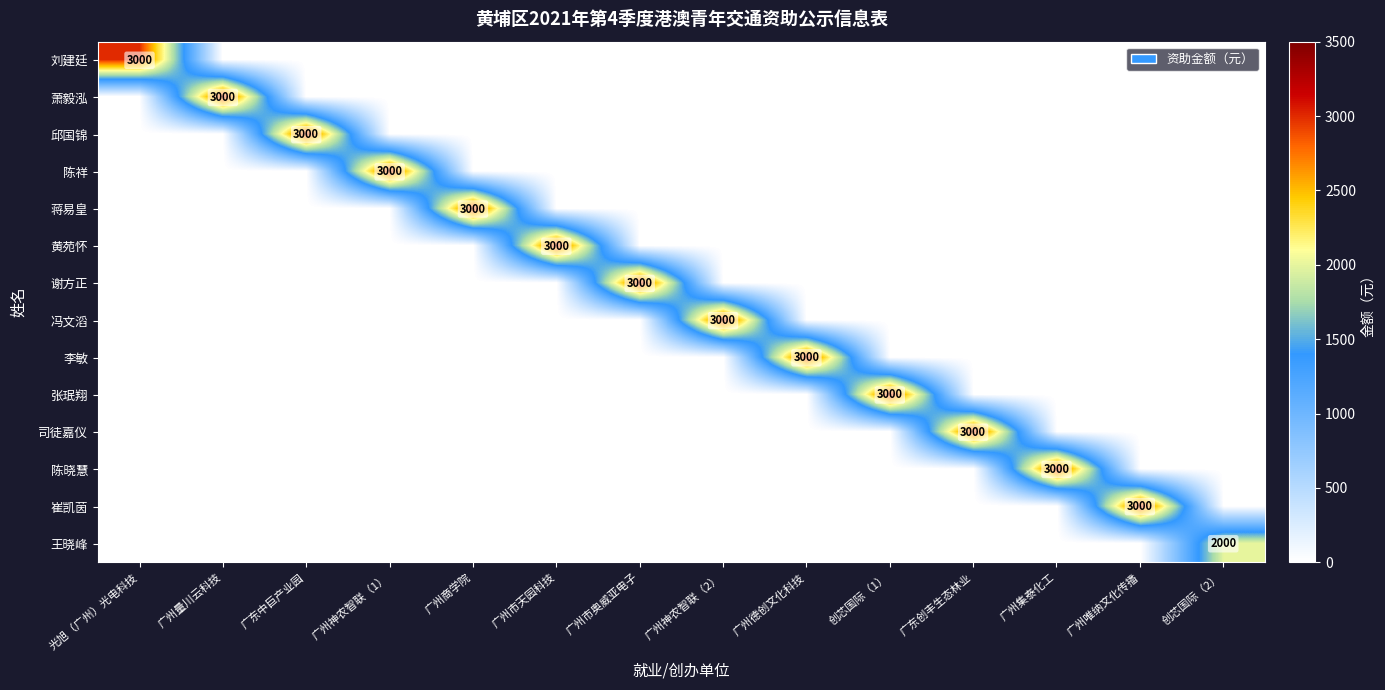

What is the difference between the highest and lowest values at 广州量川云科技?

3000